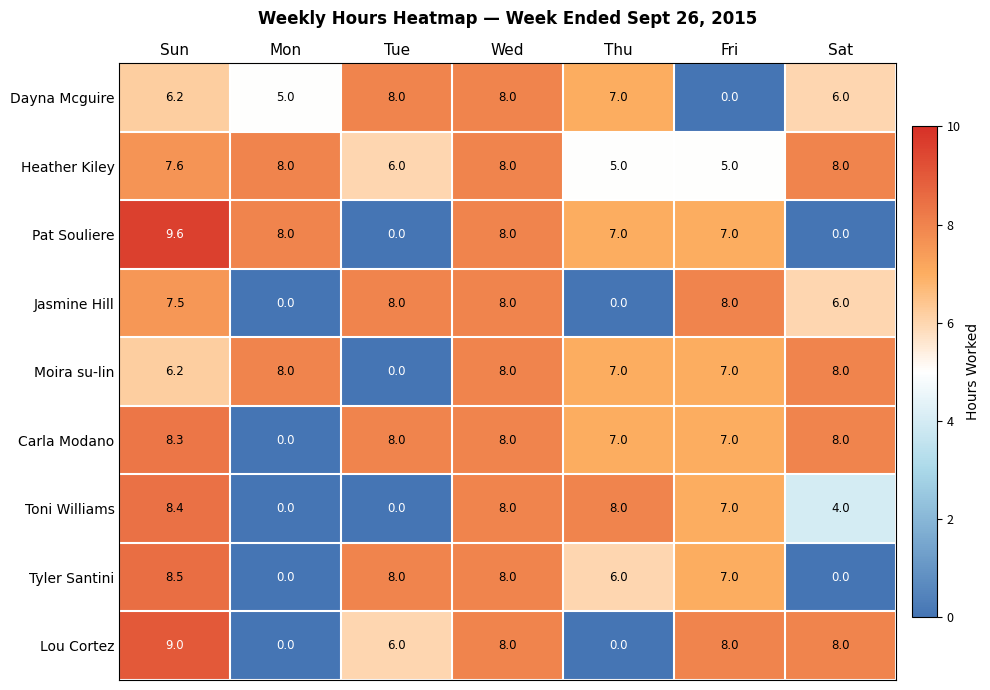

What is the sum of the Tyler Santini values at Wed and Mon?

8.0